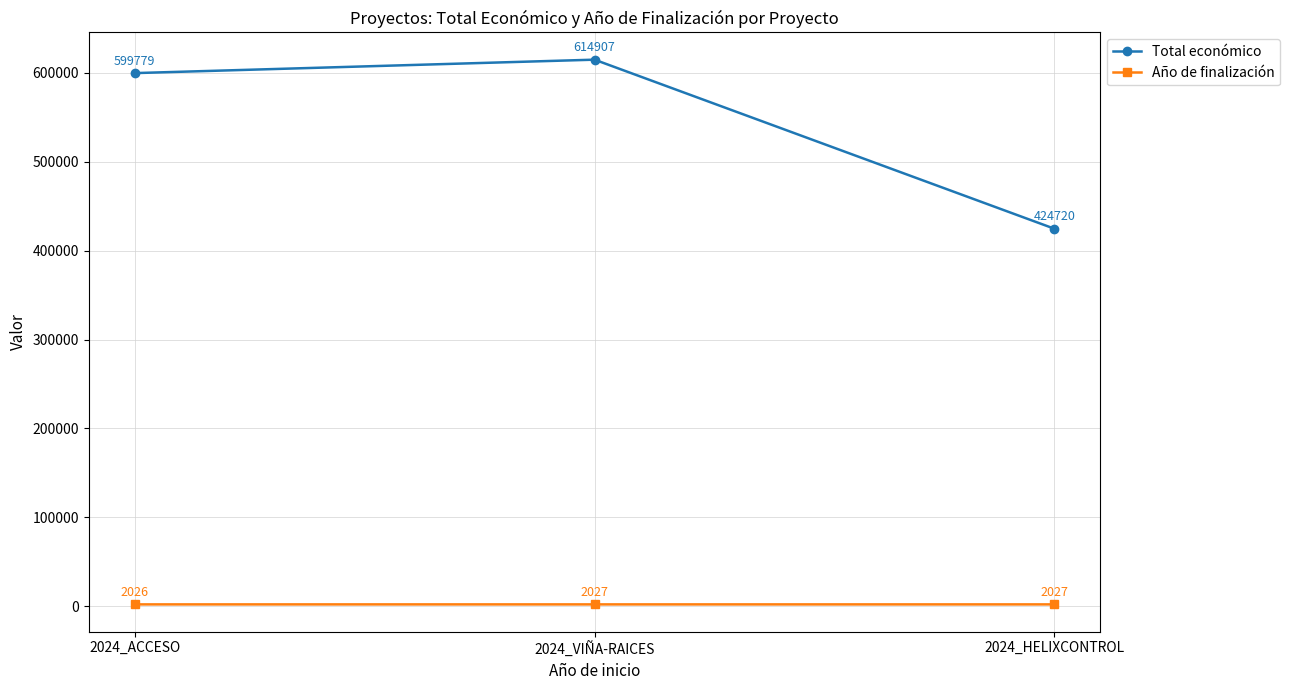

How many lines are shown in the chart?

2